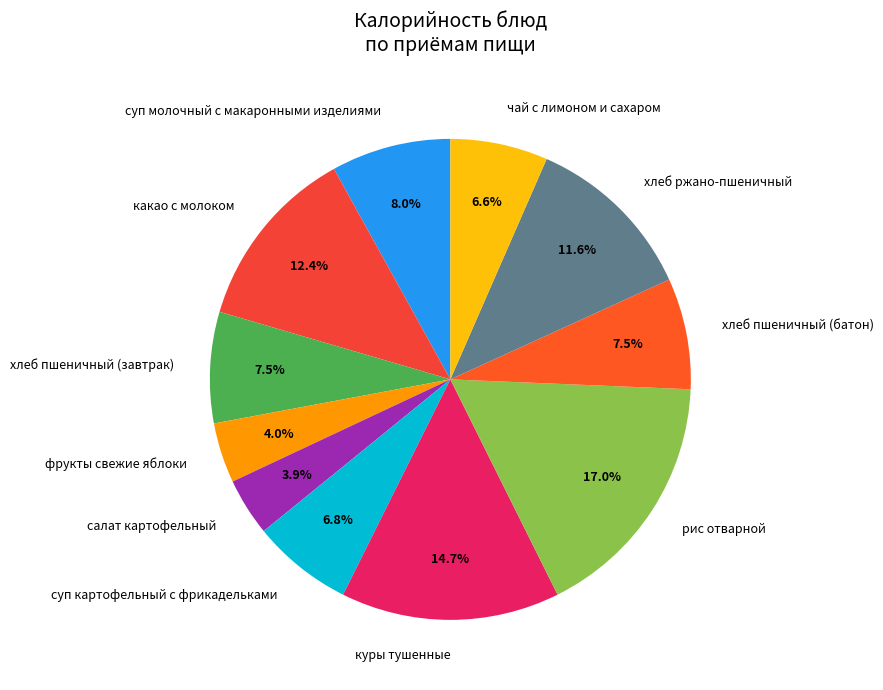

Approximately how many times larger is the value at рис отварной compared to фрукты свежие яблоки?

4.2